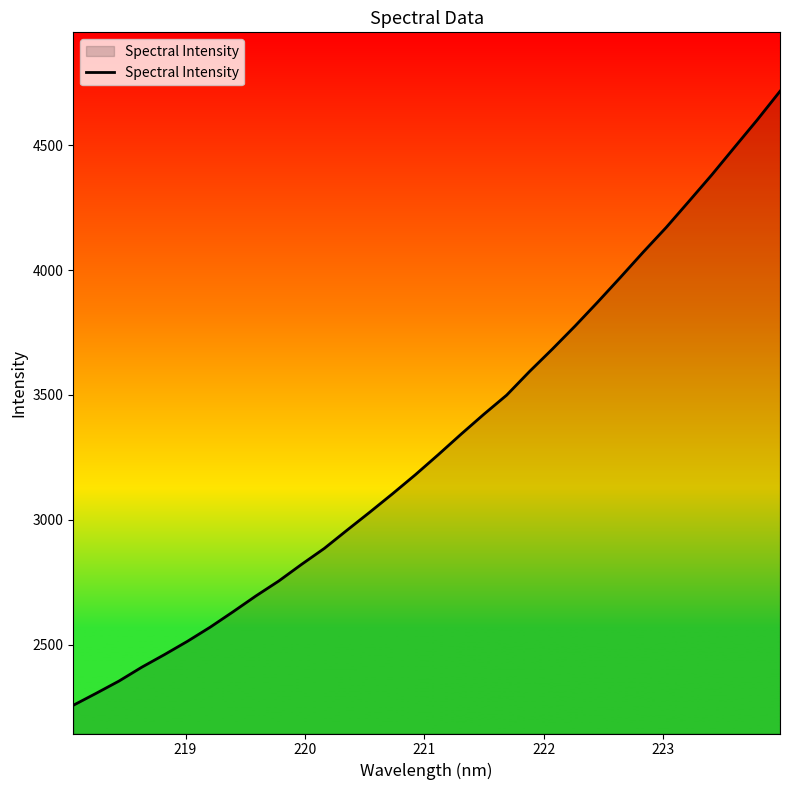

What is the difference between the maximum and minimum values?

2456.9